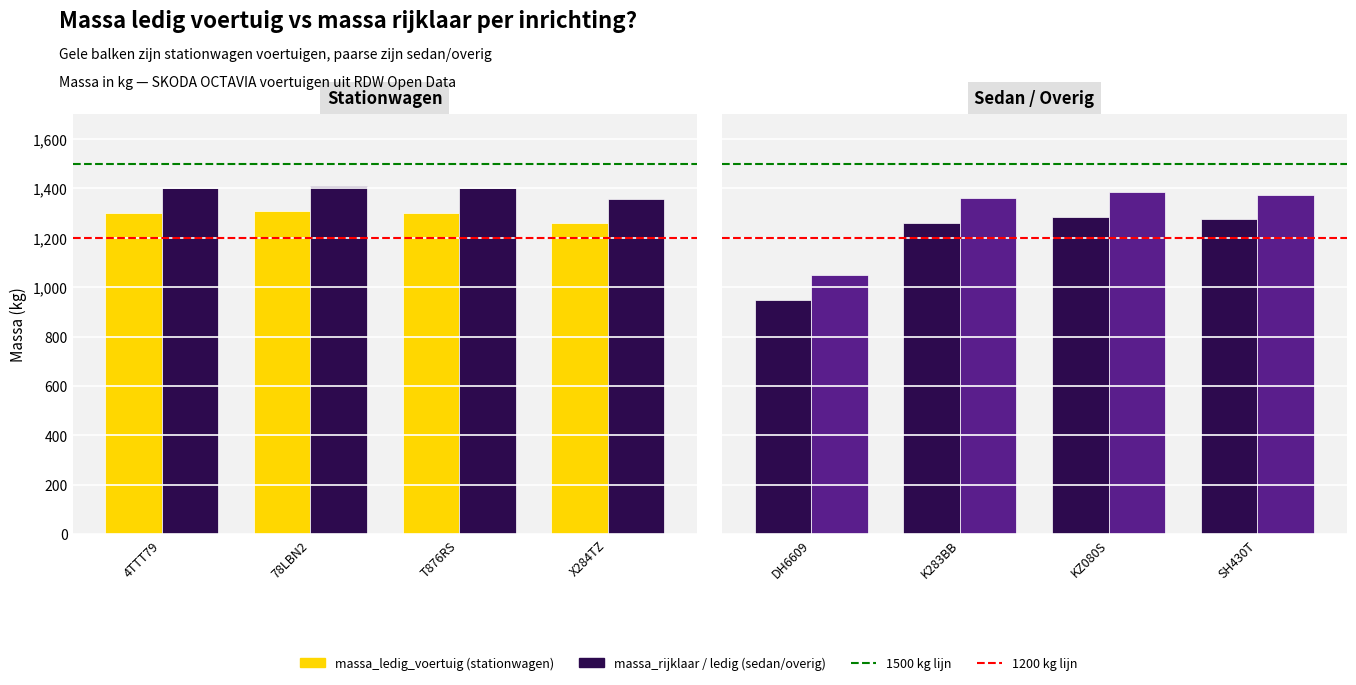

What is the value of the massa_rijklaar bar at the 4th from the left?

1360